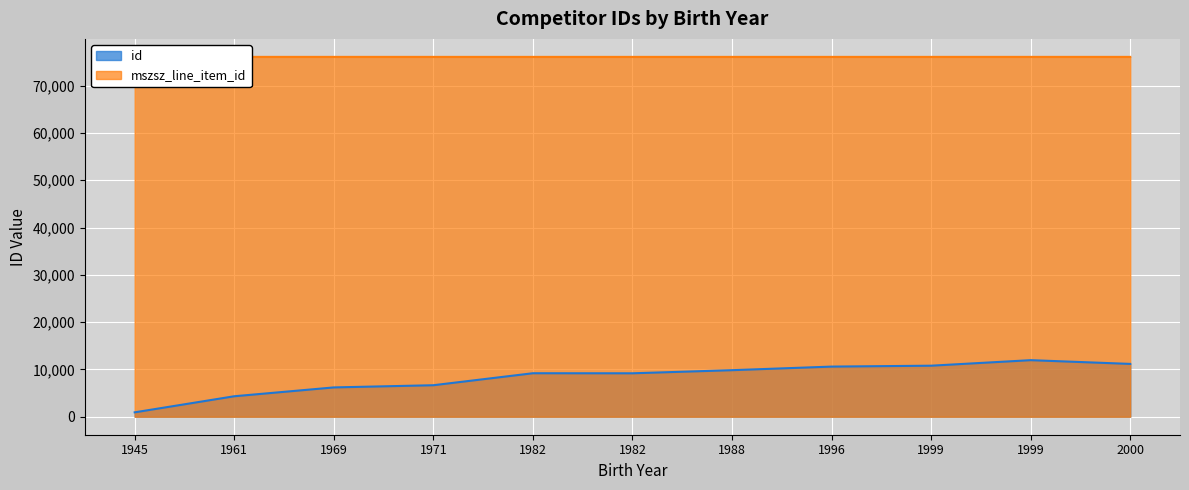

Reading left to right, extract all data points from this chart.

id: 1945=926	1961=4327	1969=6196	1971=6659	1982=9194	1982=9182	1988=9840	1996=10598	1999=10788	1999=11958	2000=11167
mszsz_line_item_id: 1945=76071	1961=76071	1969=76070	1971=76069	1982=76069	1982=76069	1988=76069	1996=76069	1999=76069	1999=76071	2000=76069